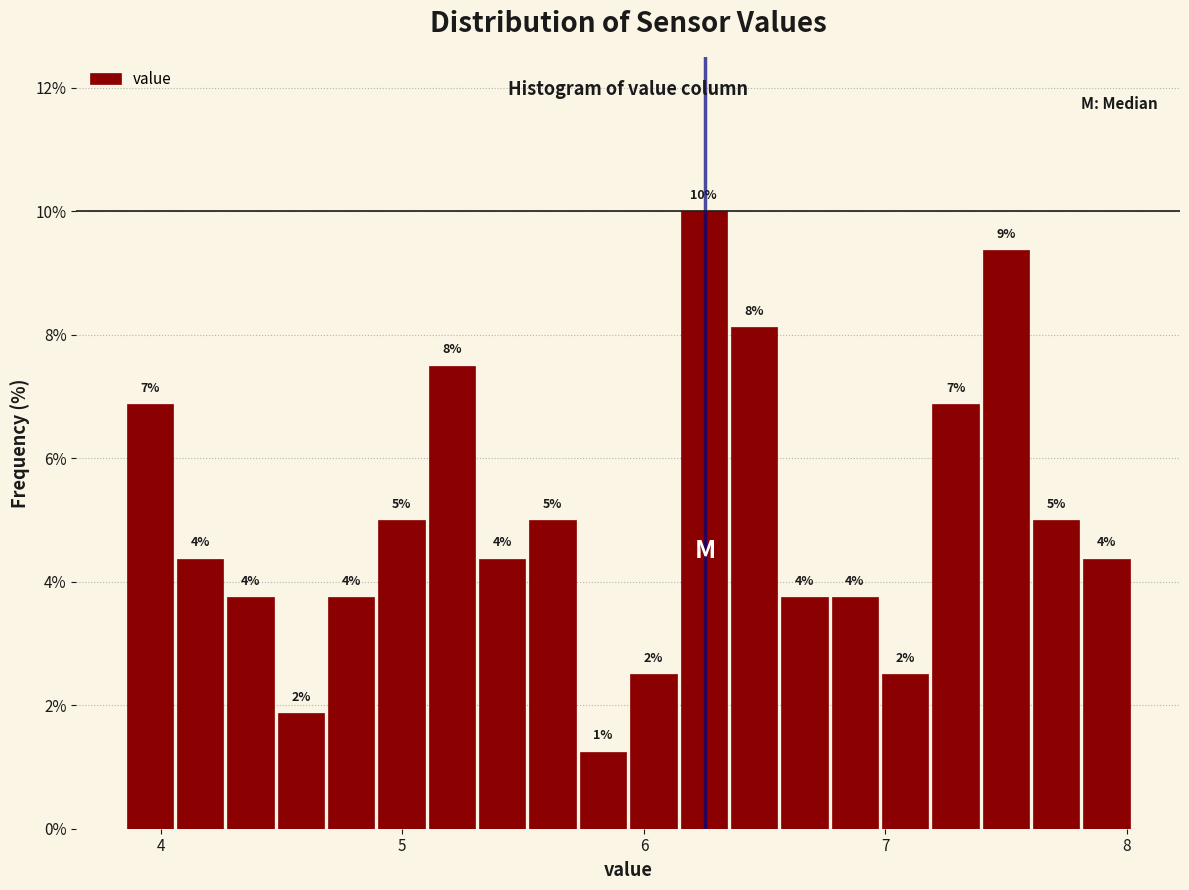

Around what value on the x-axis is the tallest bar? Give the approximate position of its centre, as read against the axis.

6.2